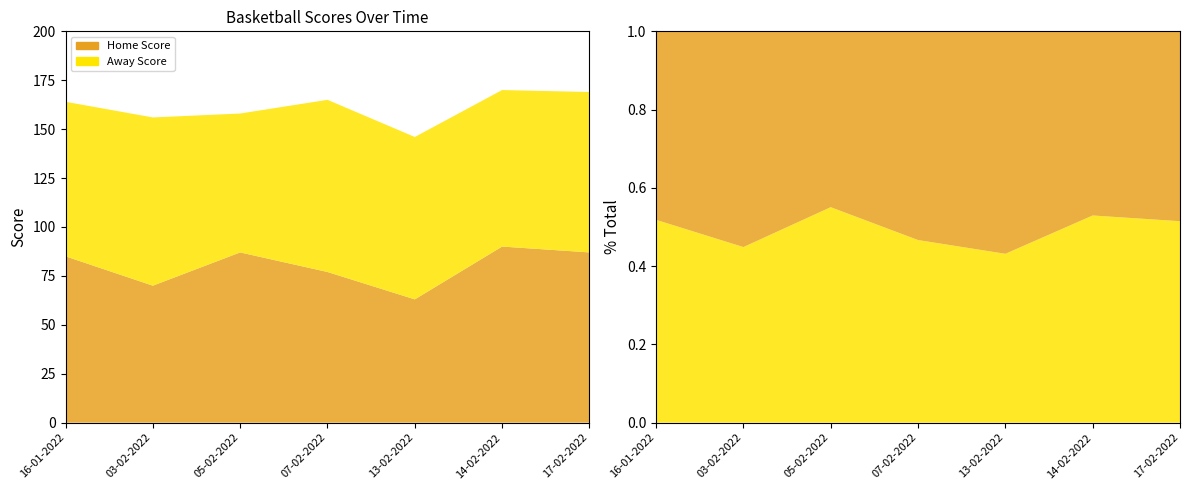

Reading left to right, list all the values displayed in this chart.

Home Score: 85	70	87	77	63	90	87
Away Score: 79	86	71	88	83	80	82